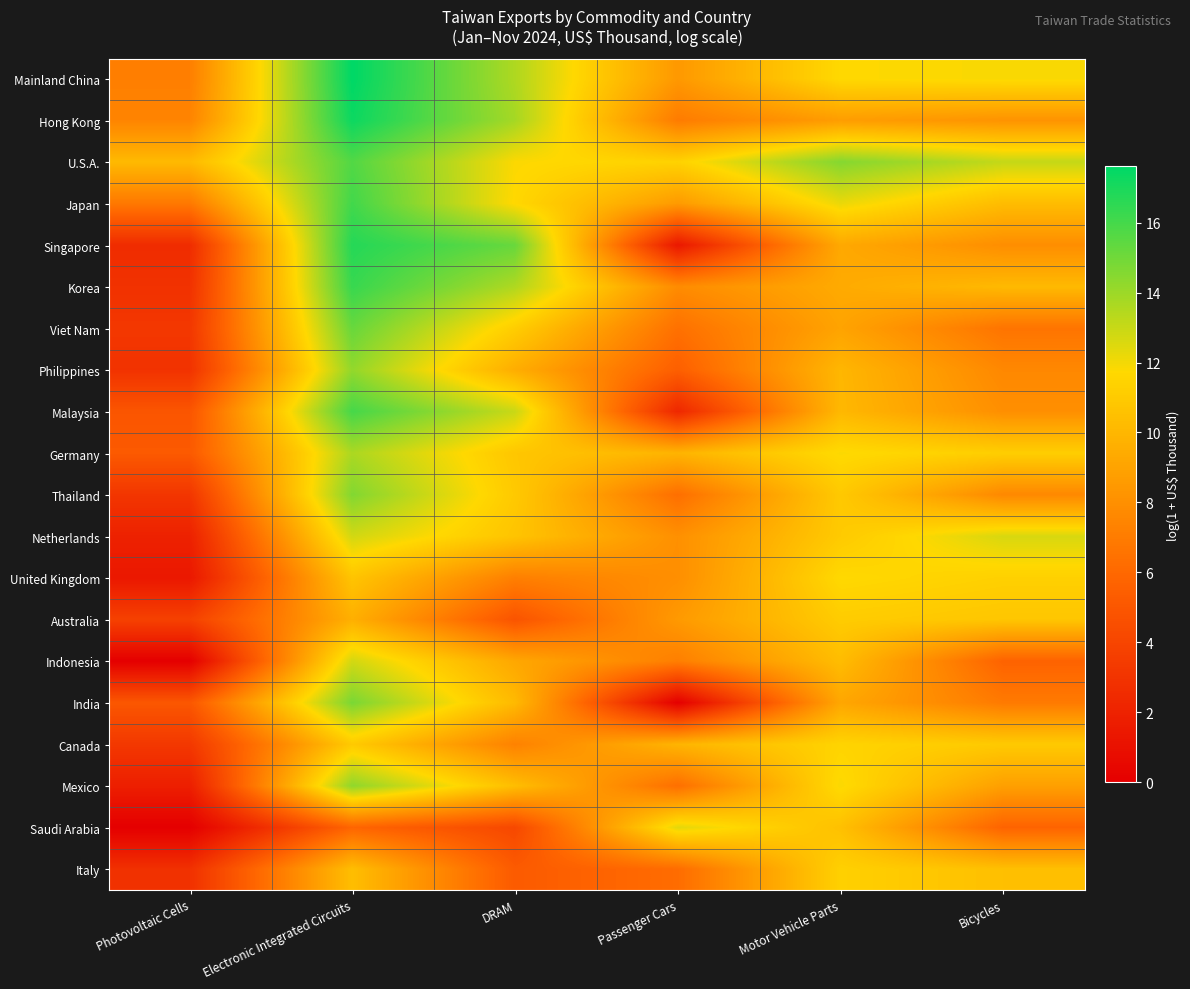

How many series are shown in this chart?

20